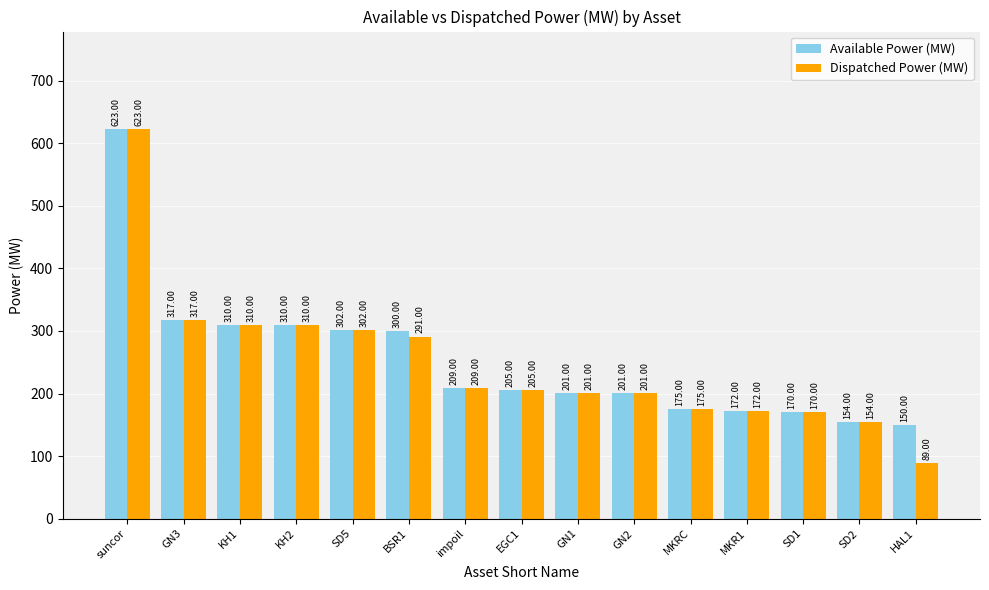

What is the difference between the maximum and minimum values in the Dispatched Power (MW) series?

534